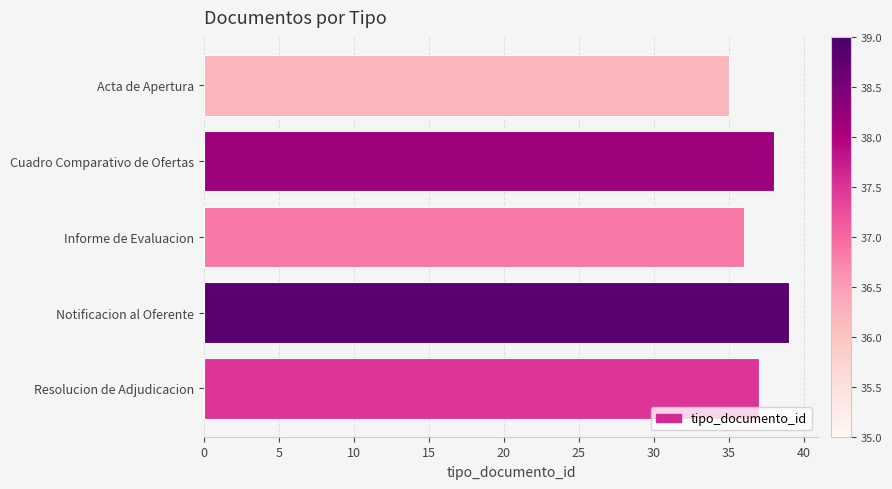

What is the average value?

37